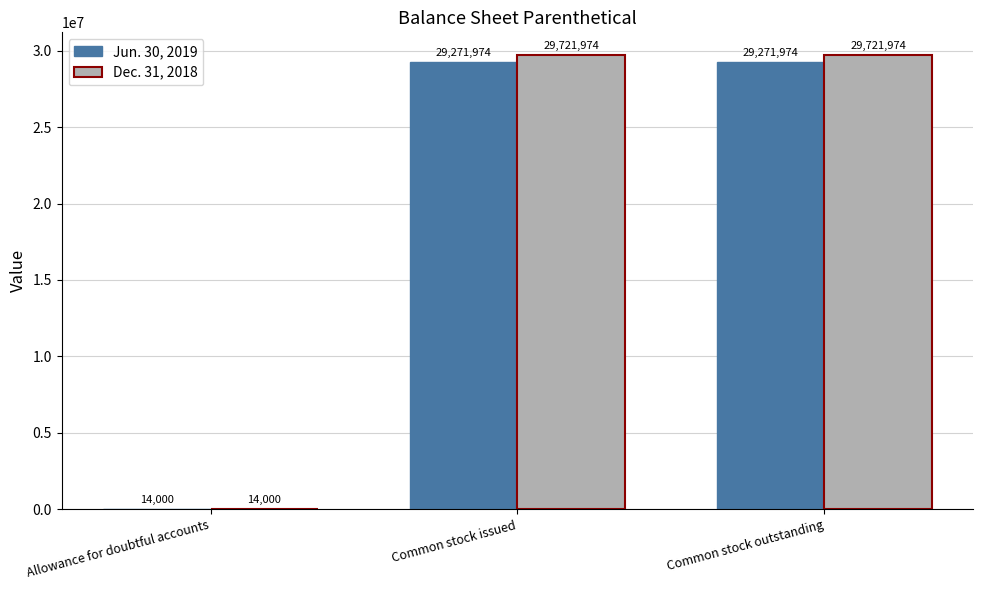

How many groups of bars are there?

3